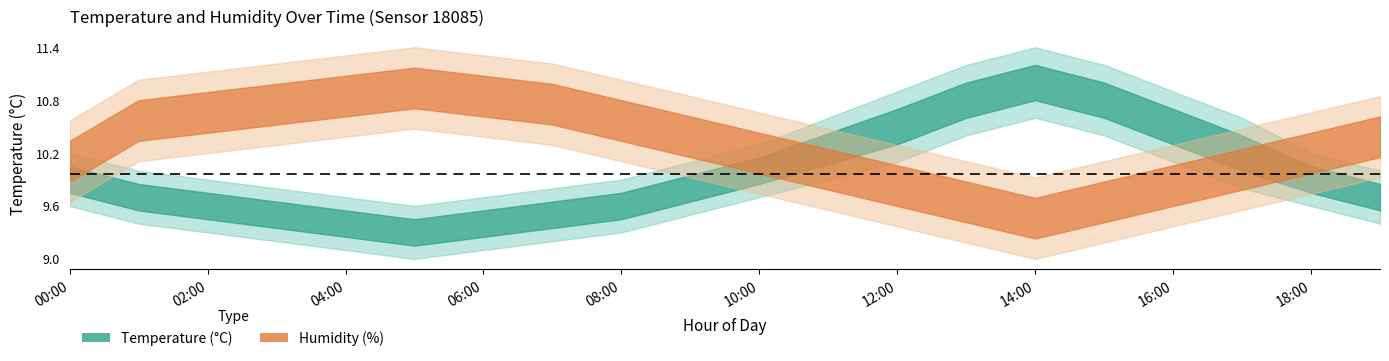

In temperature_upper, how many points are lower than both neighbors (excluding endpoints)?

1